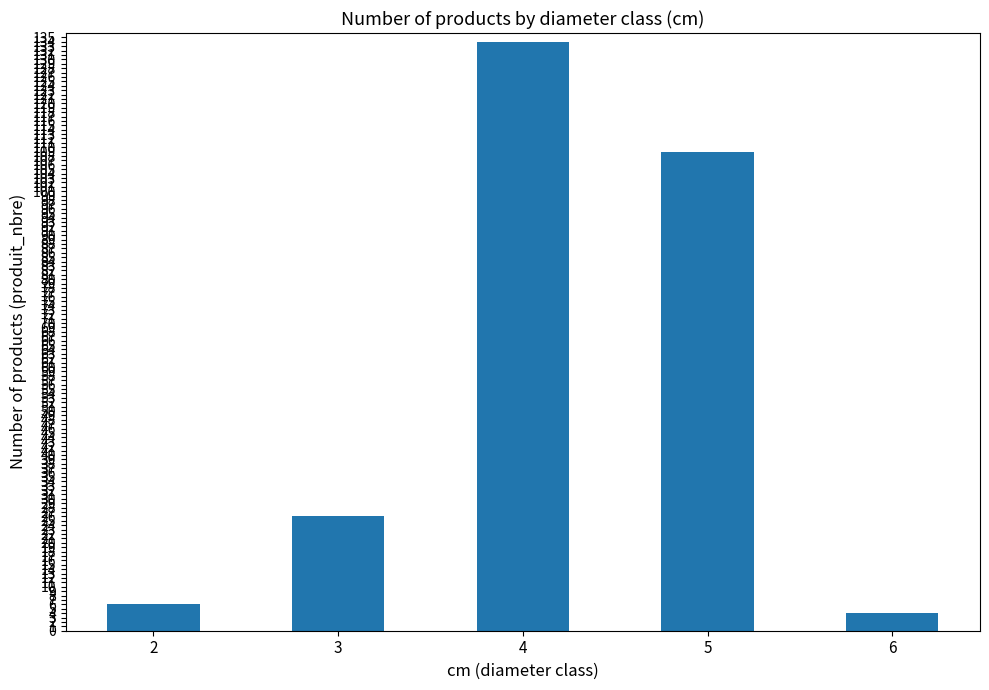

What is the greatest value displayed?

134